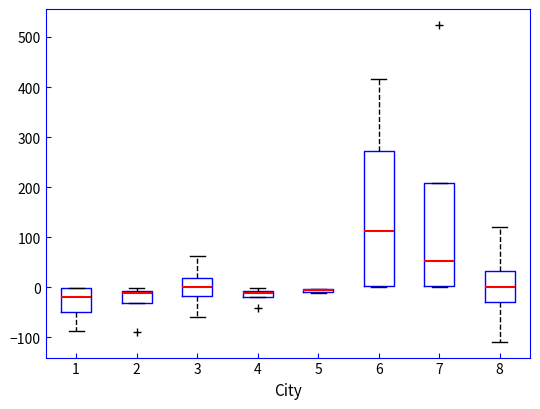

Where does the lower whisker of the box at x = 8 end on the y-axis? The values are not printed on the chart, so give them approximately, as read against the axis.

-110